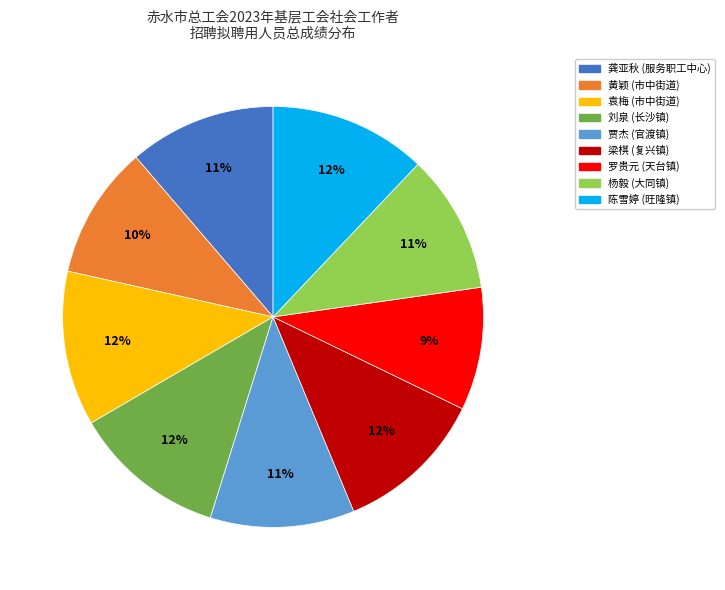

Approximately how many times larger is the value at 杨毅 (大同镇) compared to 贾杰 (官渡镇)?

1.0